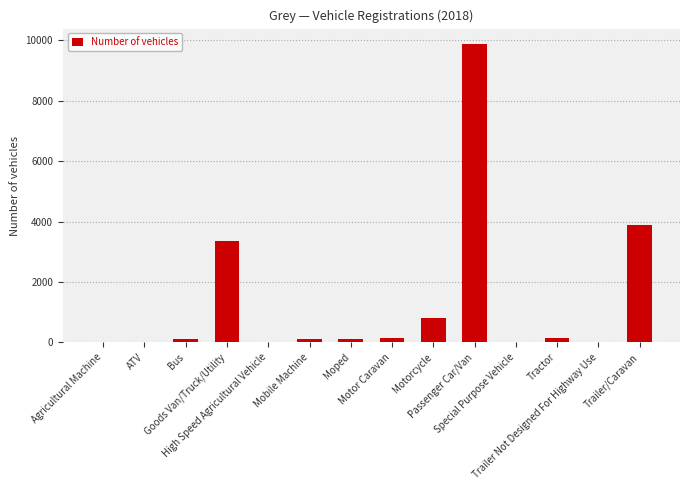

What is the greatest value displayed?

9899